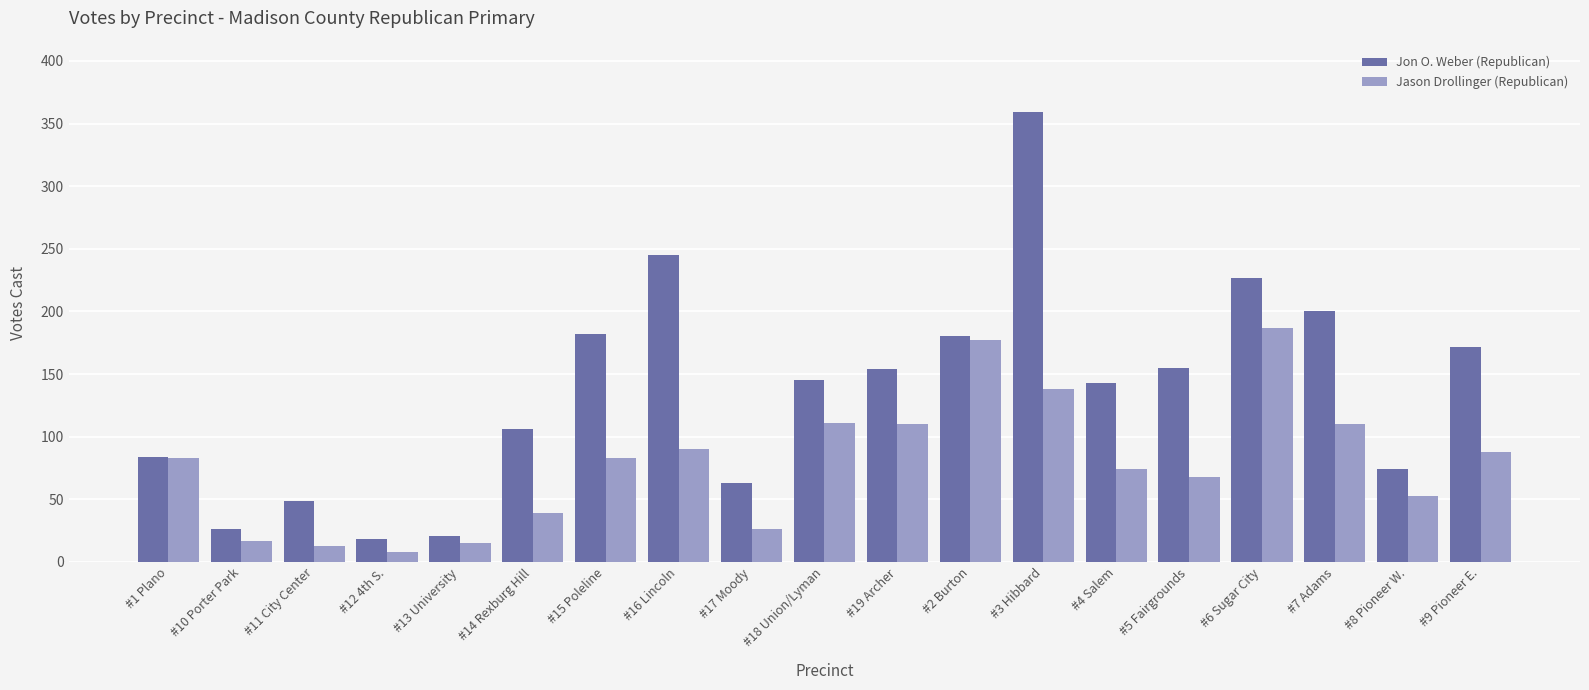

What is the value of the Jon O. Weber (Republican) bar at the 6th from the left?

106